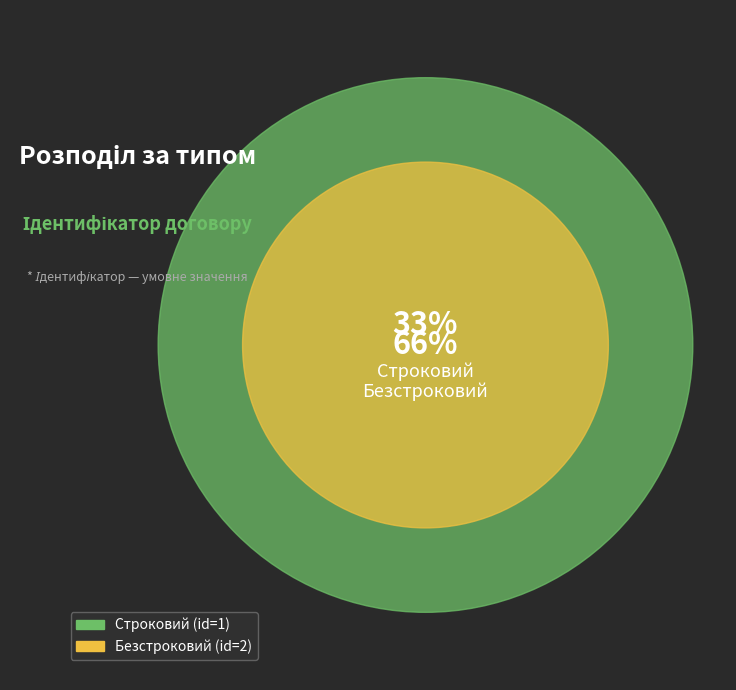

To the nearest percent, what is the combined percentage of Безстроковий and Строковий?

100%